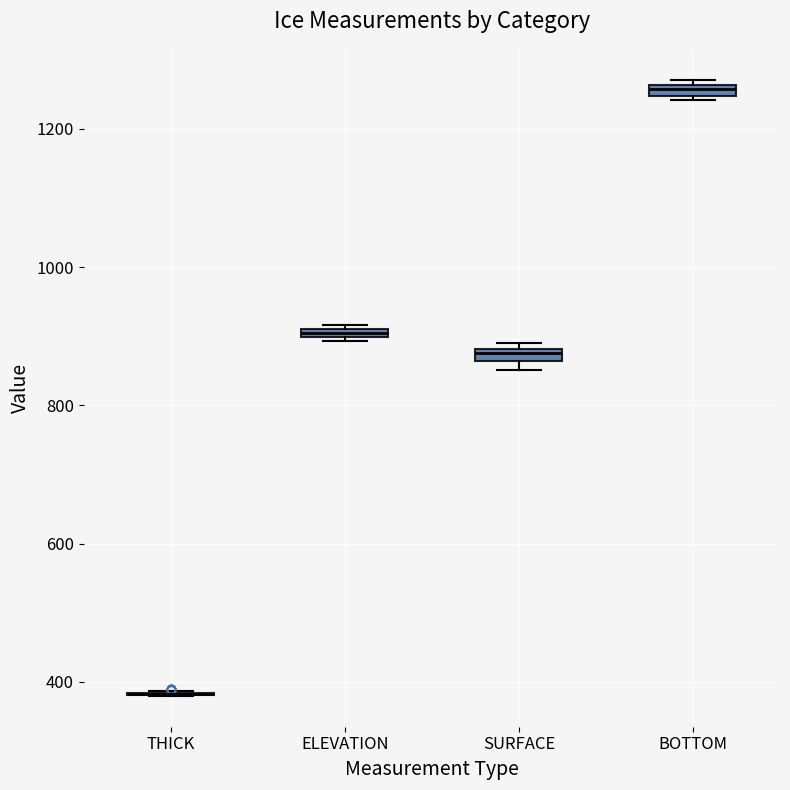

Where is the upper edge of the box for ELEVATION on the y-axis? The values are not printed on the chart, so give them approximately, as read against the axis.

920